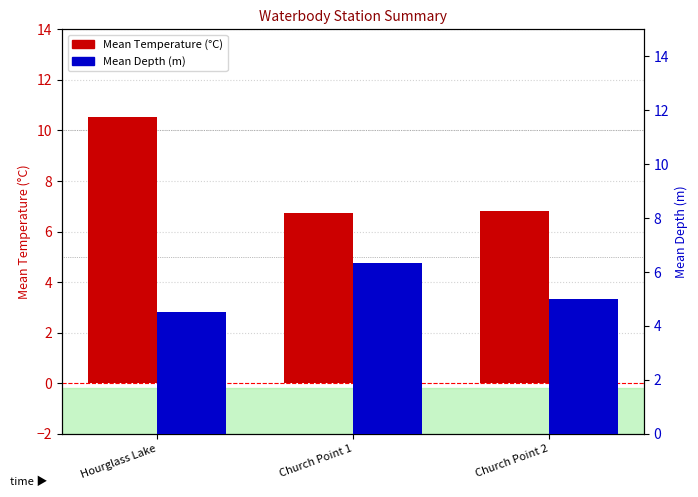

What is the label of the 3rd bar from the right?

Hourglass Lake